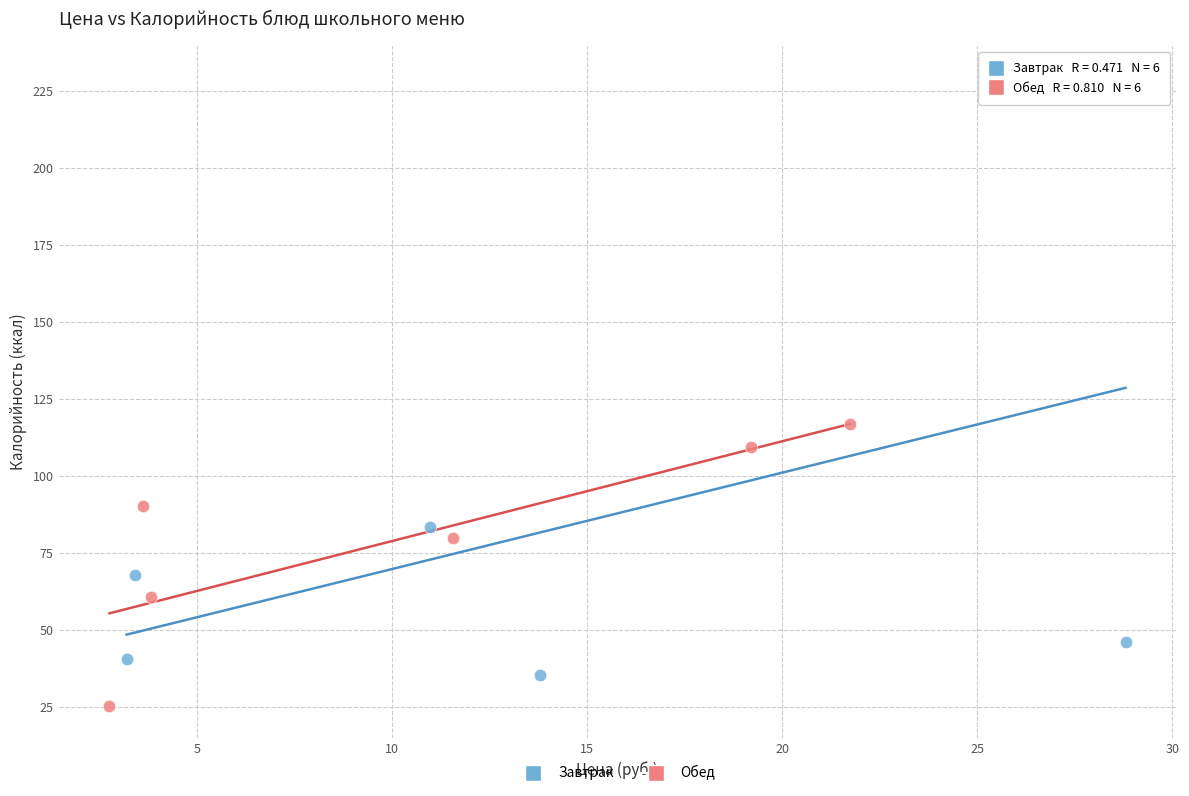

Which series reaches the maximum Y coordinate?

Завтрак